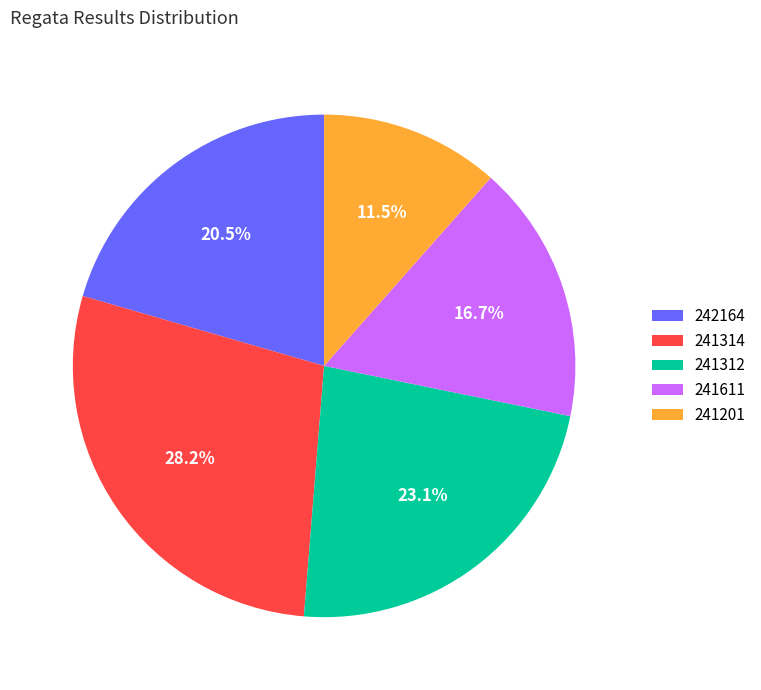

Approximately how many times larger is the value at 241312 compared to 241201?

2.0